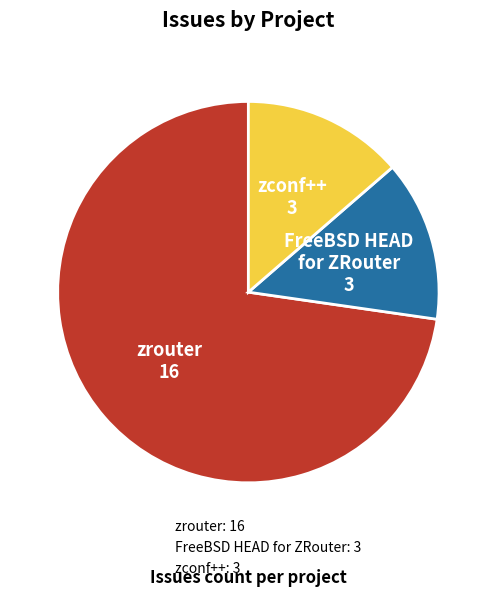

What is the ratio of the value at FreeBSD HEAD for ZRouter to the value at zrouter?

0.2